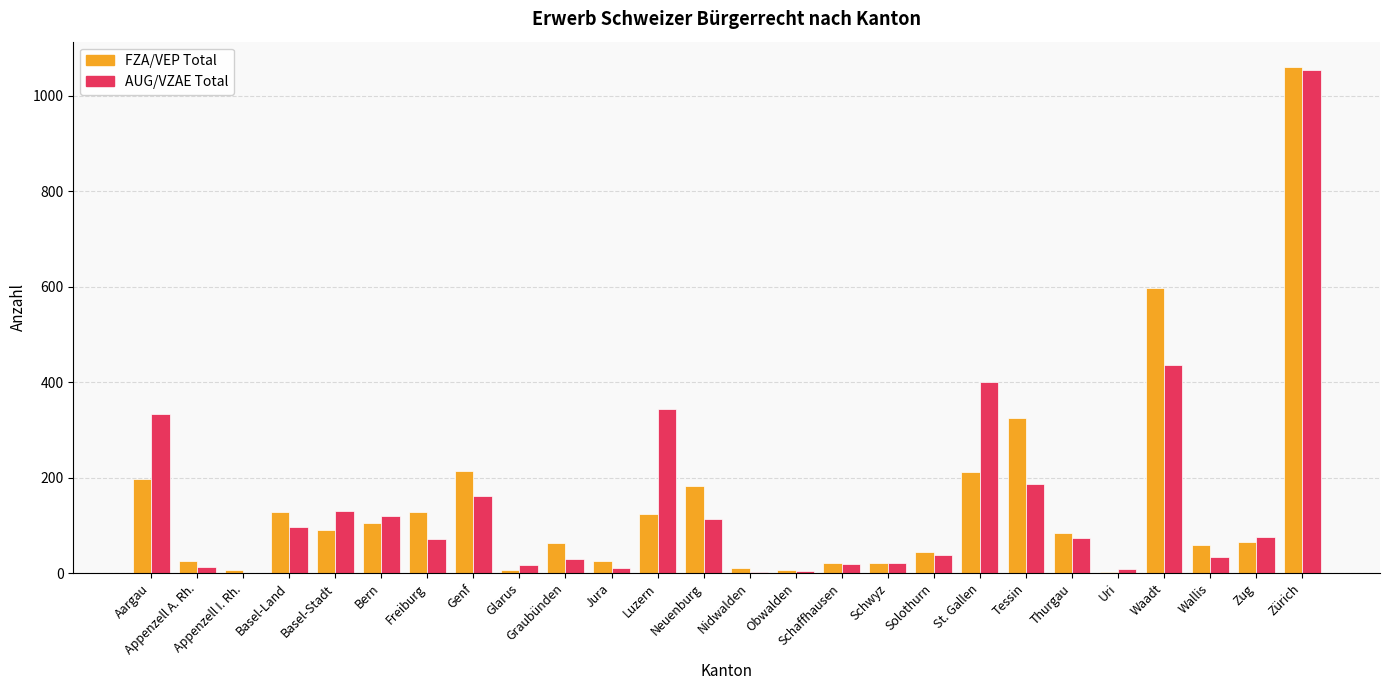

Which category has the highest value across all series?

Zürich